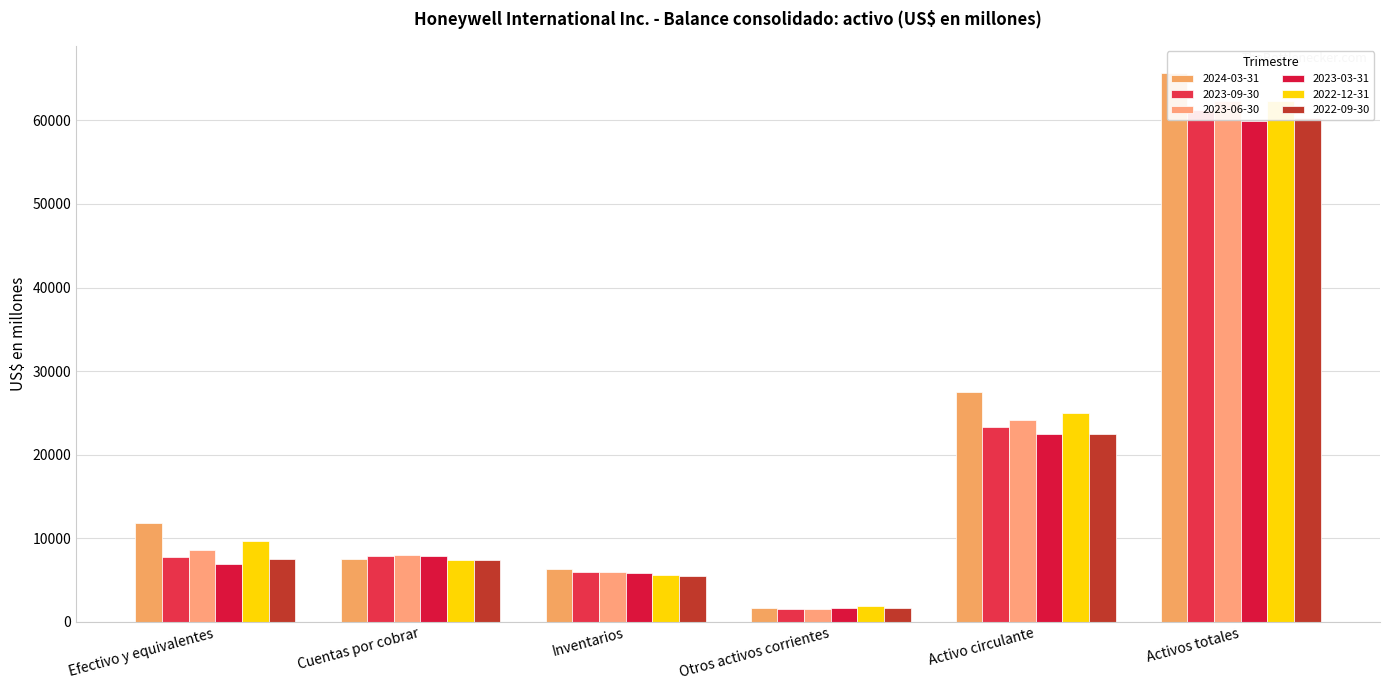

How many bars are there in total?

36